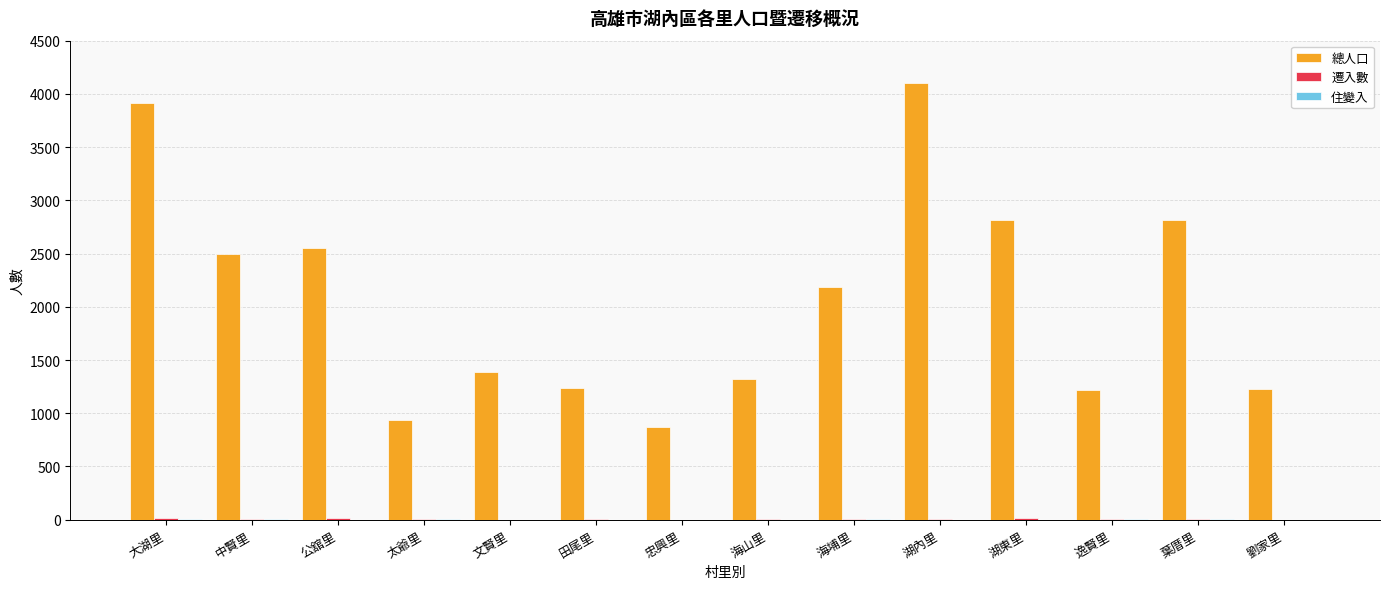

Which category has the highest value in the 總人口 series?

湖內里